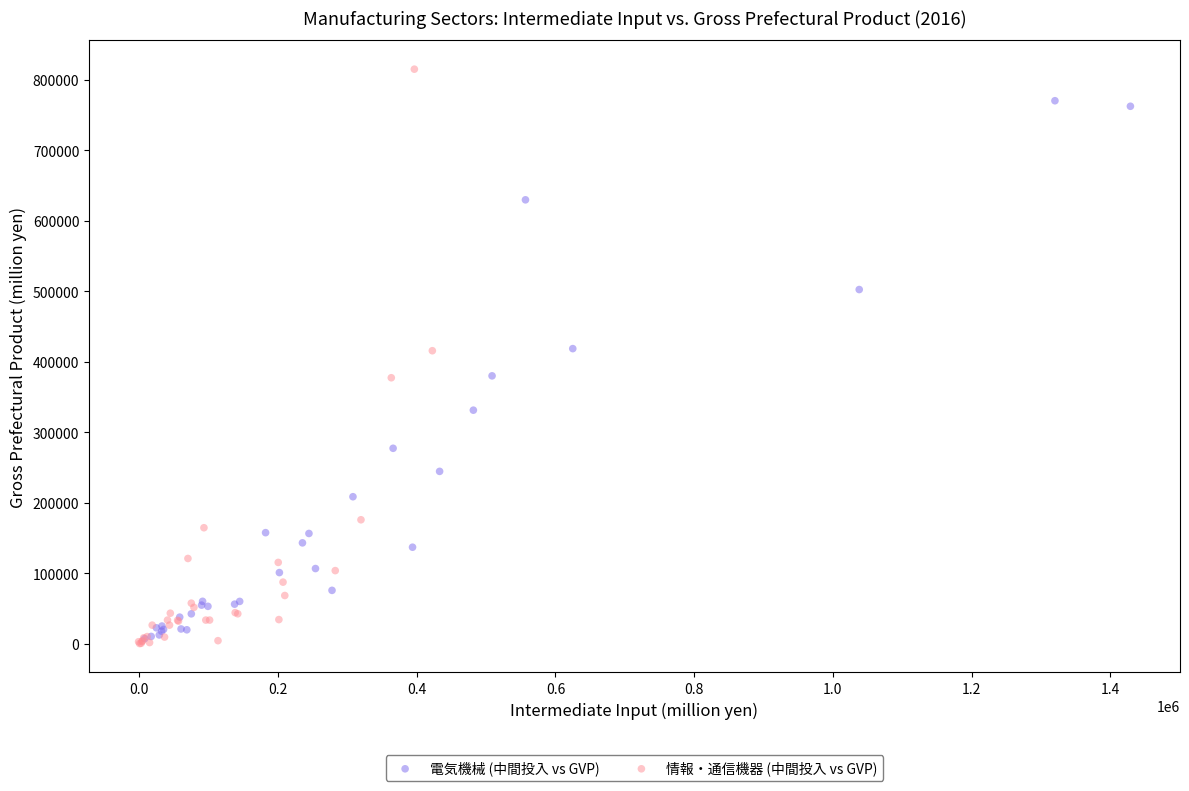

Which series has the widest spread of Y values?

情報・通信機器 (中間投入 vs GVP)